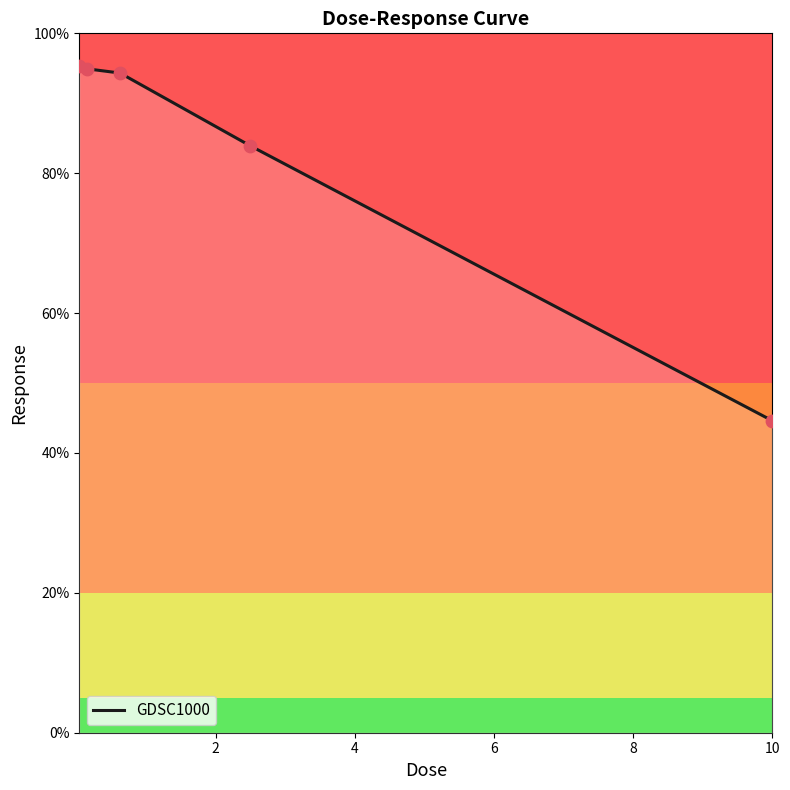

True or false: the data has more than 1 interior local peaks.

False